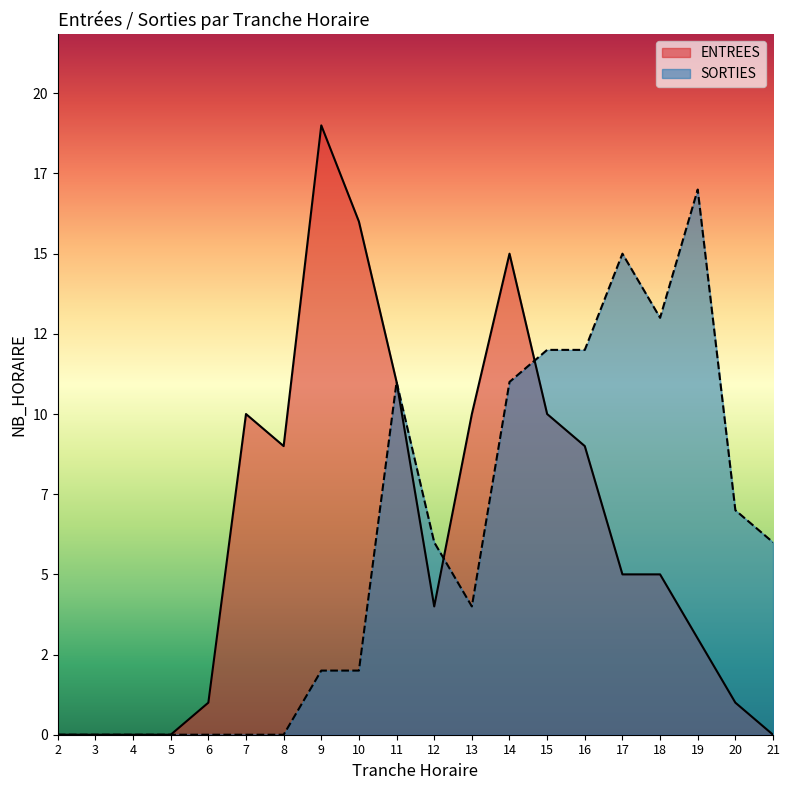

What is the sum of all SORTIES values?

118